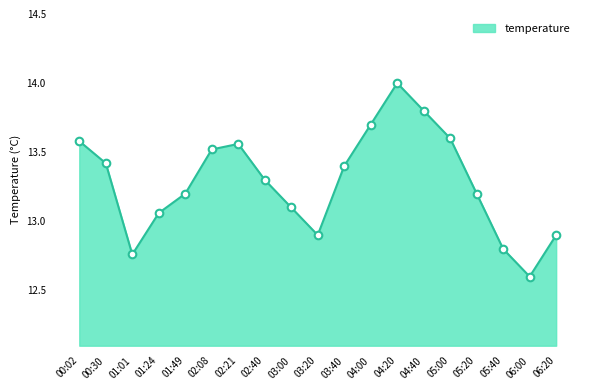

Approximately how many times larger is the value at 05:40 compared to 02:21?

0.9